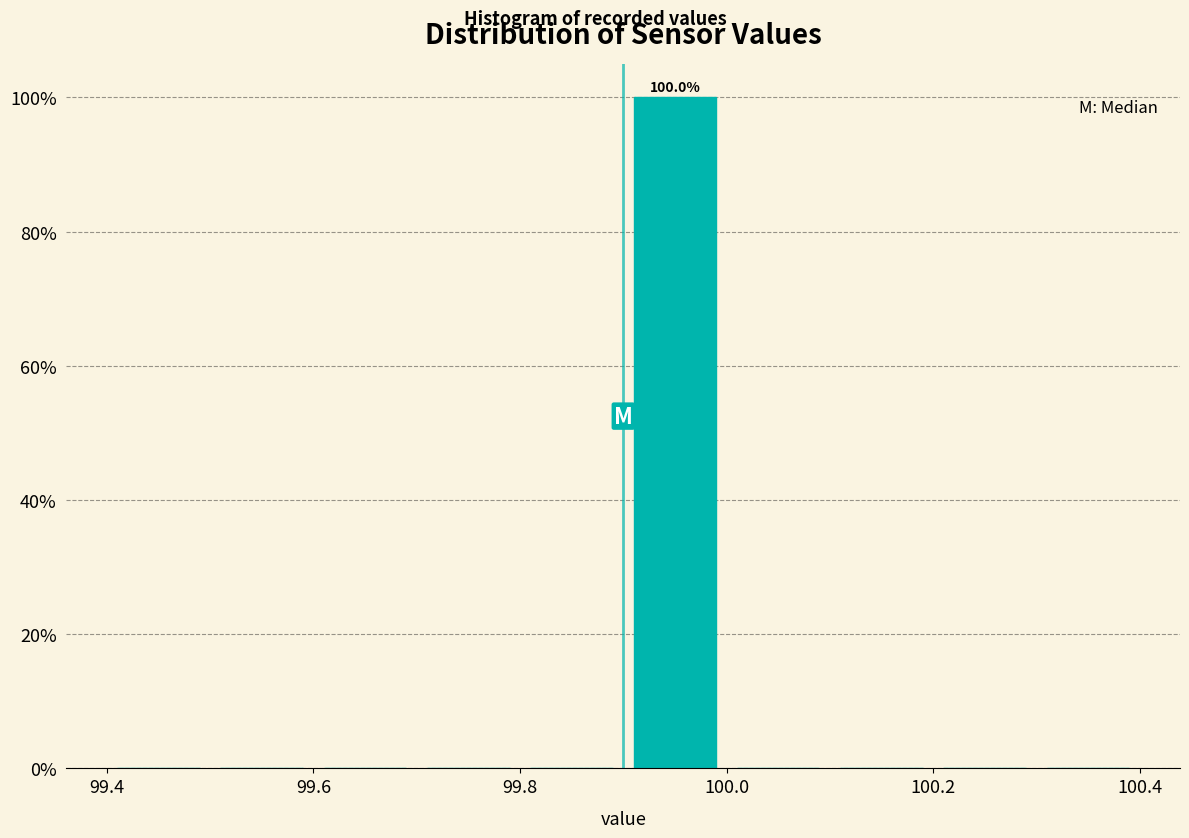

Which range on the x-axis has the tallest bar?

99.9 to 100.0